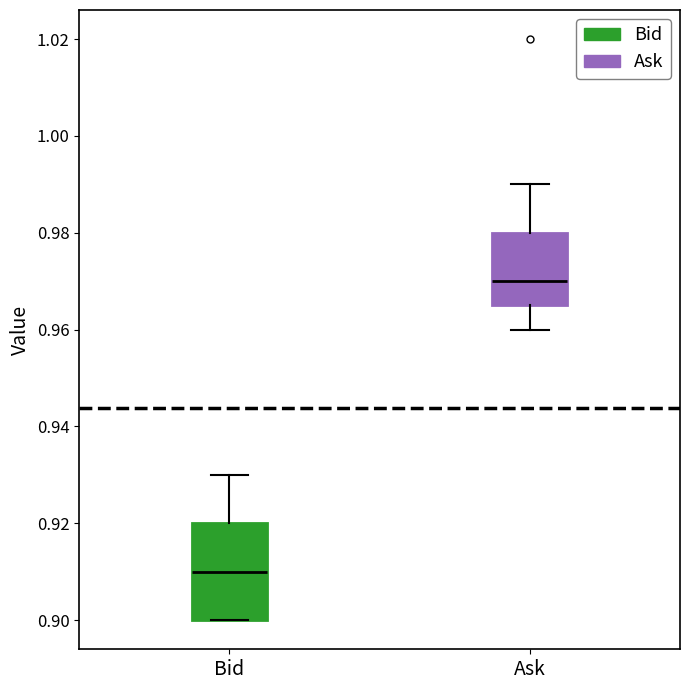

Reading left to right, transcribe this box plot: for each box, give where its median line is, the range the box spans, and where its two whiskers end, as read against the y-axis. The values are not printed on the chart, so give them approximately, as read against the axis.

Bid: median 0.910, box 0.900 to 0.920, whiskers 0.900 to 0.930
Ask: median 0.970, box 0.966 to 0.980, whiskers 0.960 to 0.990